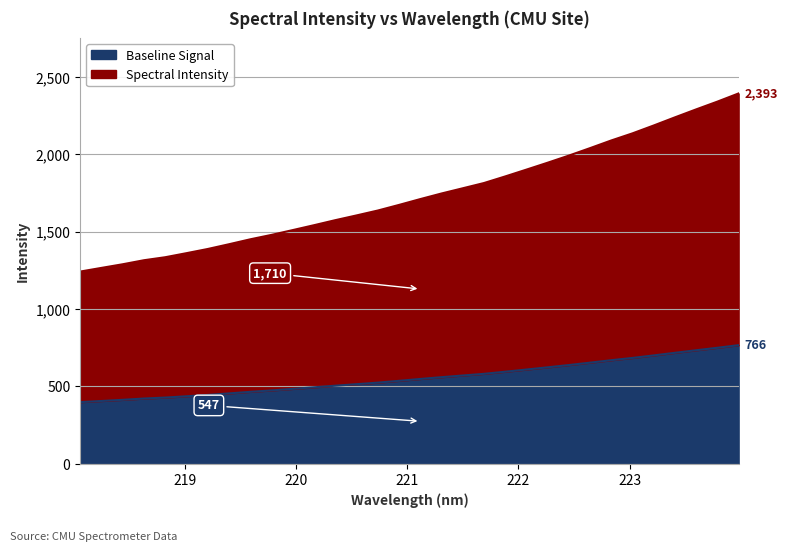

True or false: the data shows 775.9 at 221.3083.

False